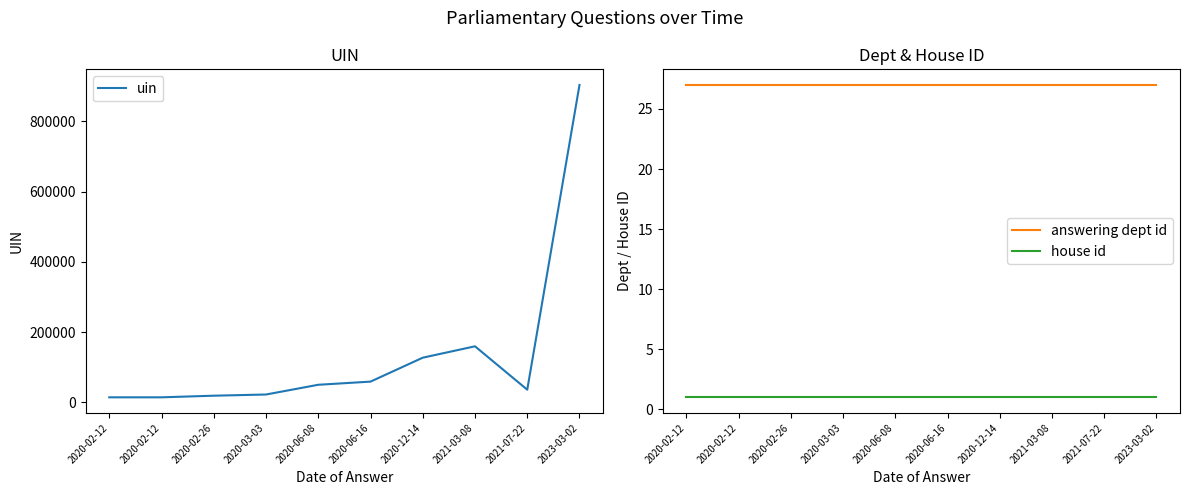

What is the maximum value shown in the chart?

903842